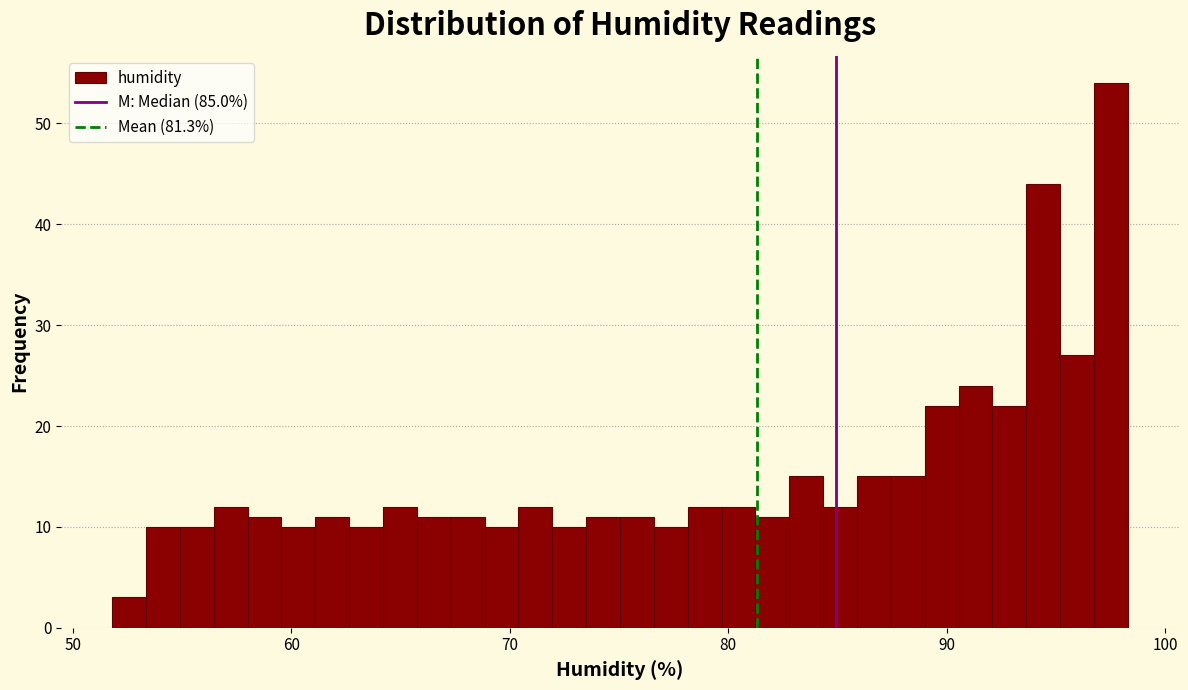

Around what value on the x-axis is the tallest bar? Give the approximate position of its centre, as read against the axis.

98